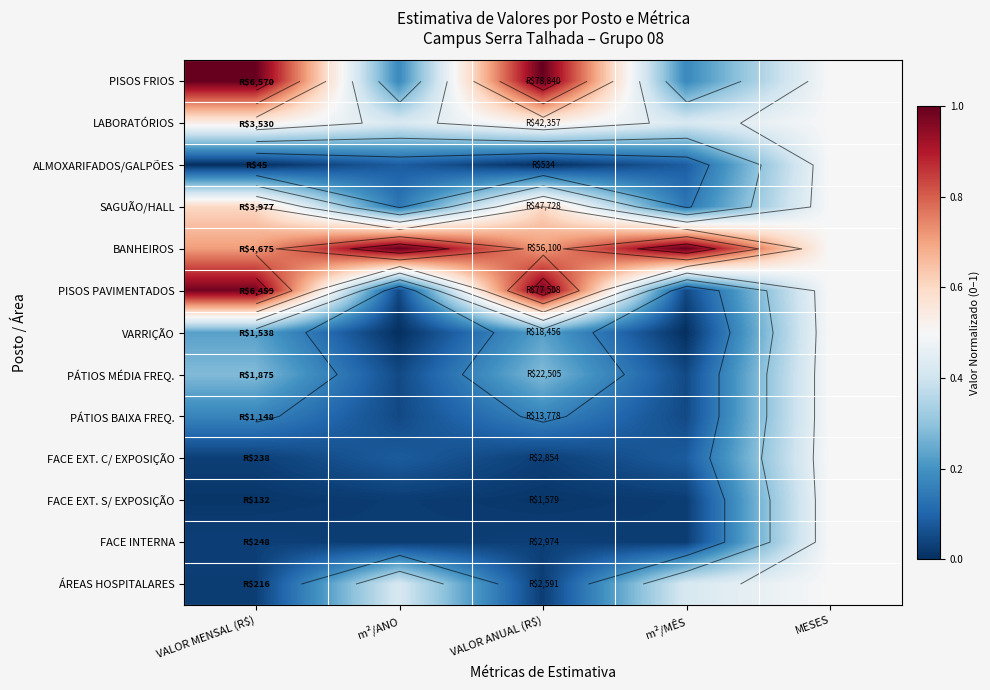

How many distinct data groups are displayed?

13